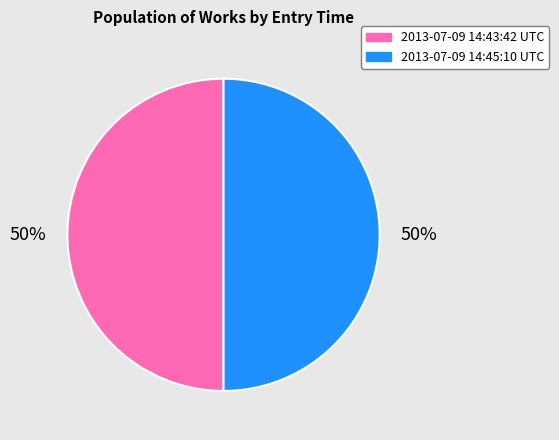

To the nearest percent, what is the average slice percentage?

50%